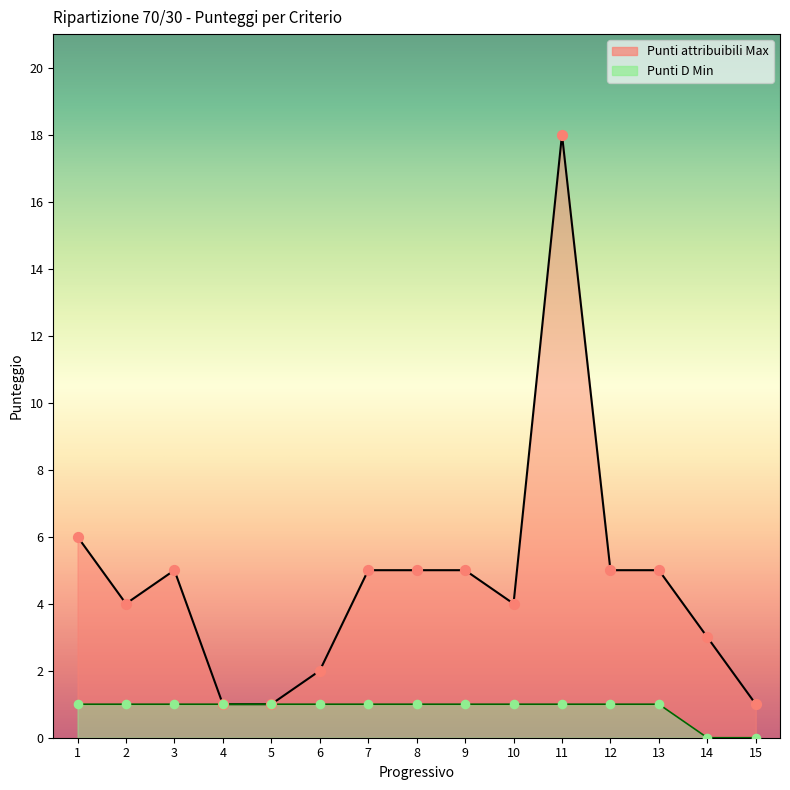

Which series contains the highest Y value?

Punti attribuibili Max